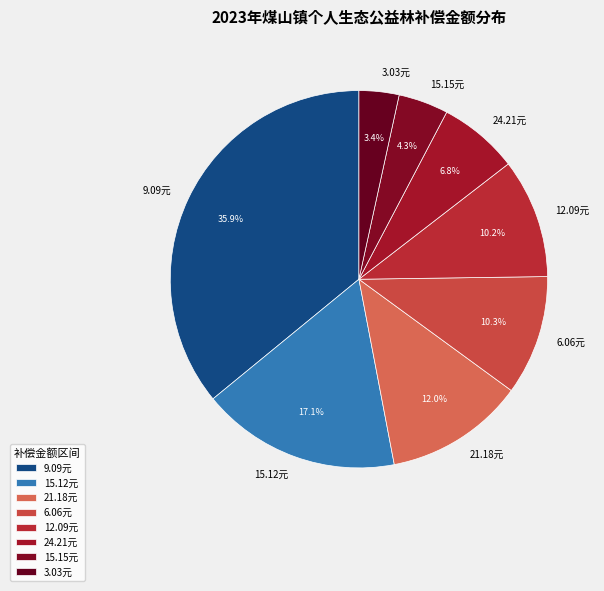

How much of the chart is everything except 24.21元?

93.2%